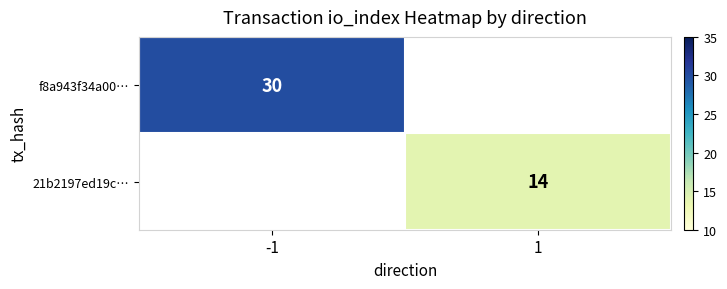

What is the greatest value displayed?

30.0